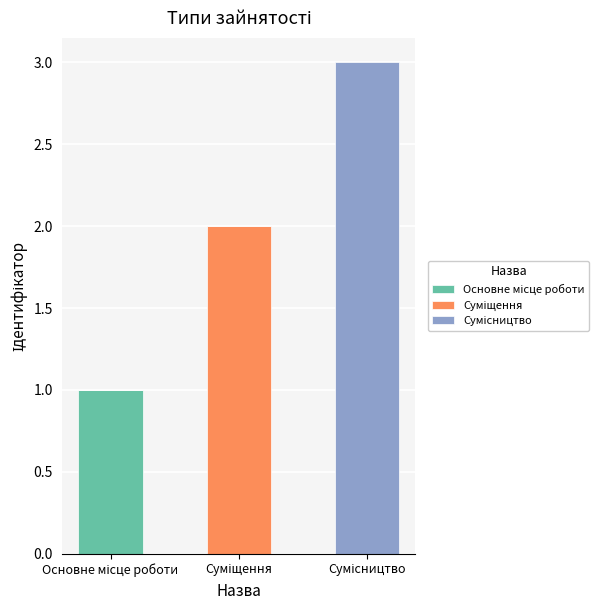

Are the bars horizontal?

No